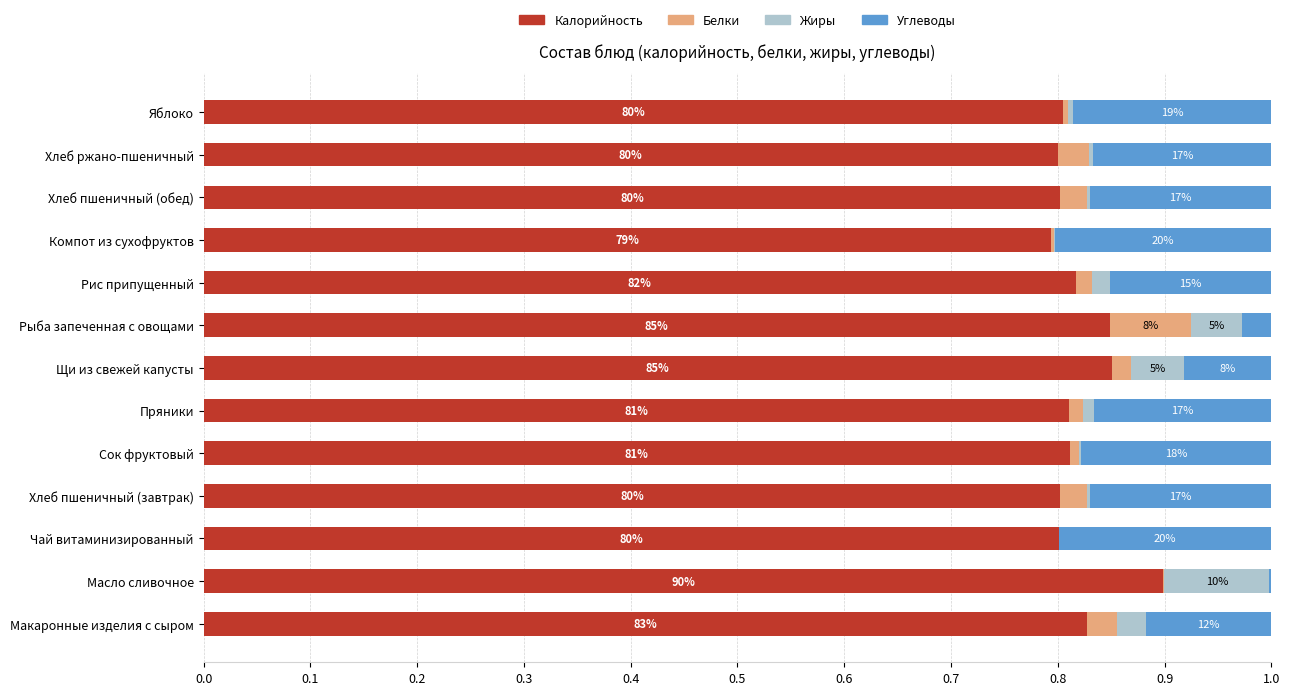

What are all the series names shown in the legend?

Калорийность, Белки, Жиры, Углеводы